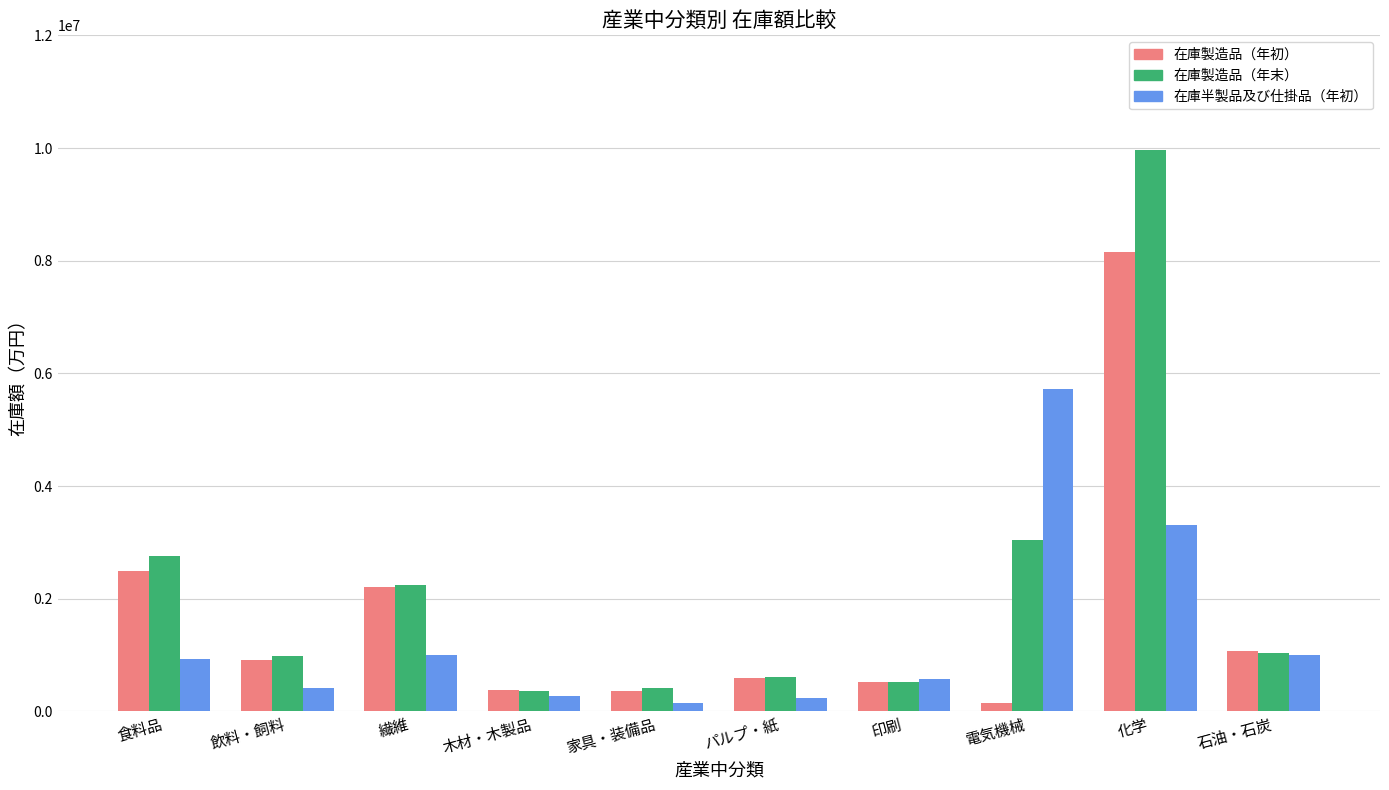

What is the maximum value for 在庫製造品（年初）?

8153022